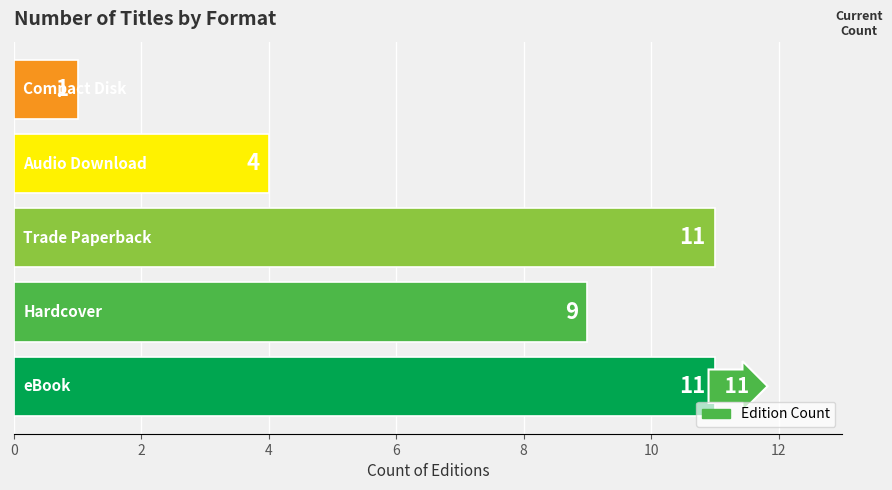

Are the bars horizontal?

Yes